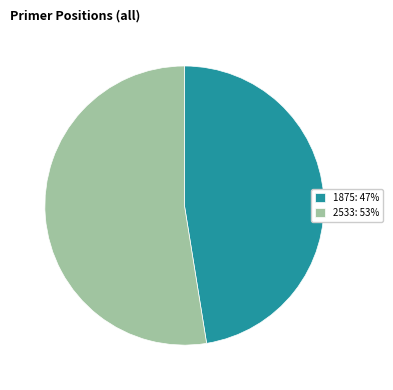

Does 1875 represent more than half of the total?

No